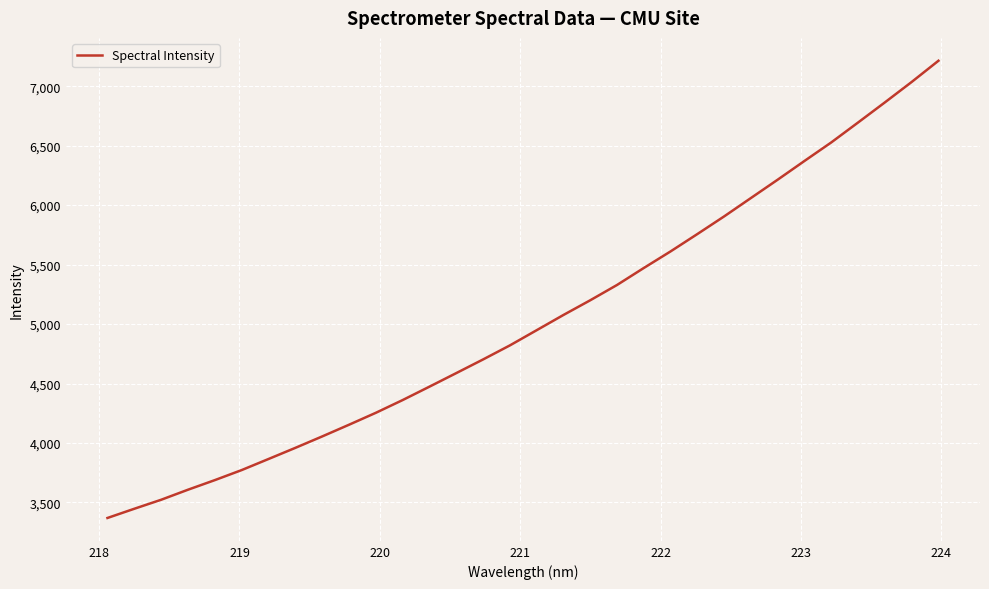

What is the greatest value displayed?

7213.7